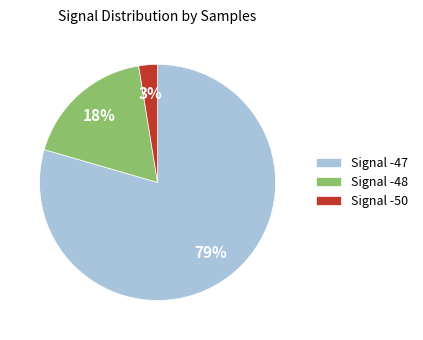

To the nearest percent, what is the average slice percentage?

33%